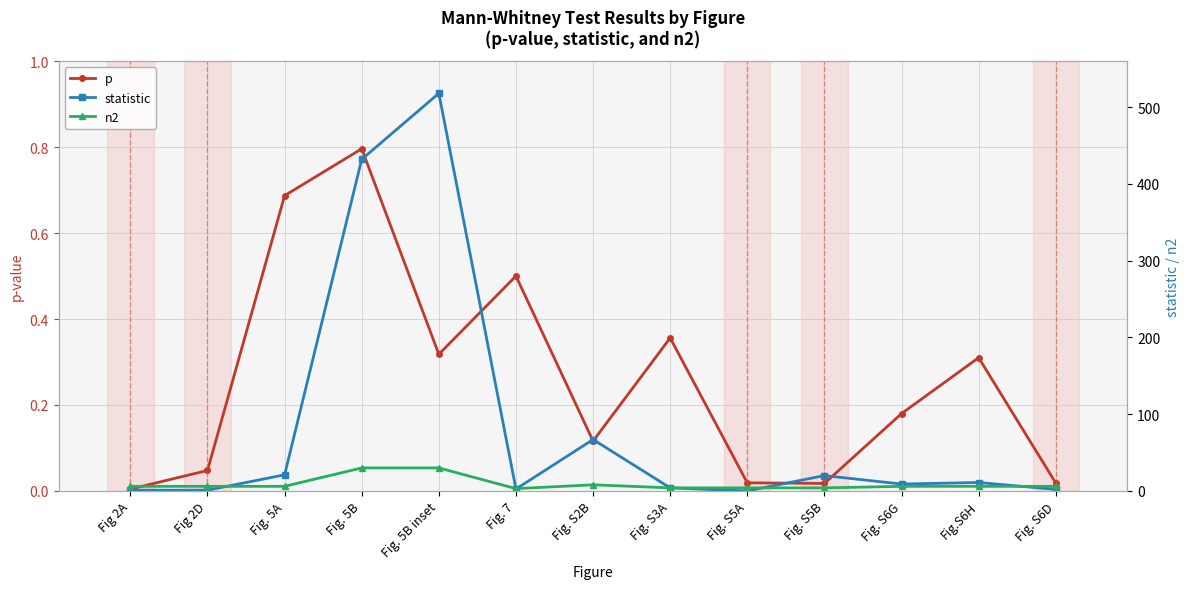

At which label is p closest to 0?

Fig 2A